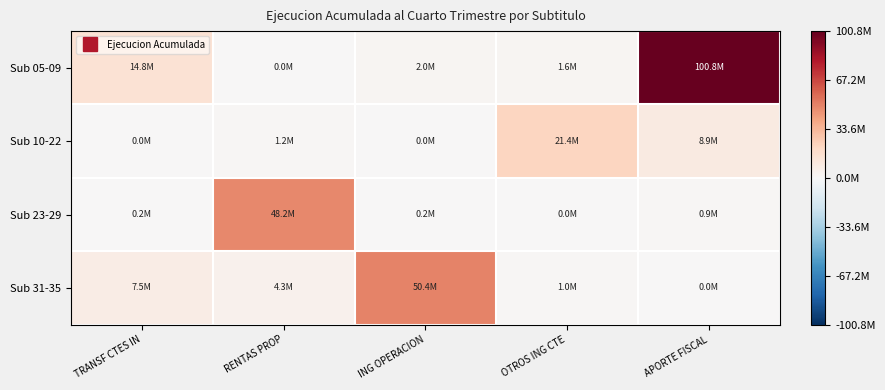

Between OTROS ING CTE and RENTAS PROP, which is larger?

OTROS ING CTE